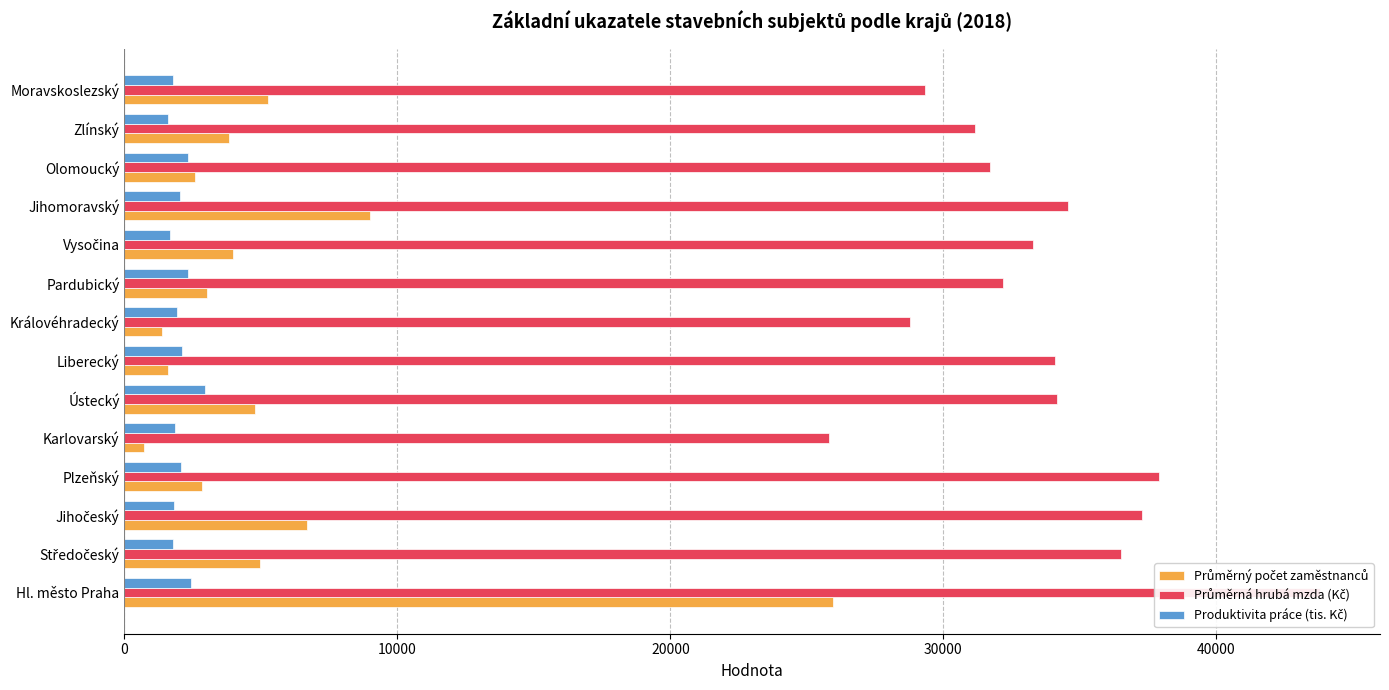

Which series has the largest range (max minus min)?

Průměrný počet zaměstnanců